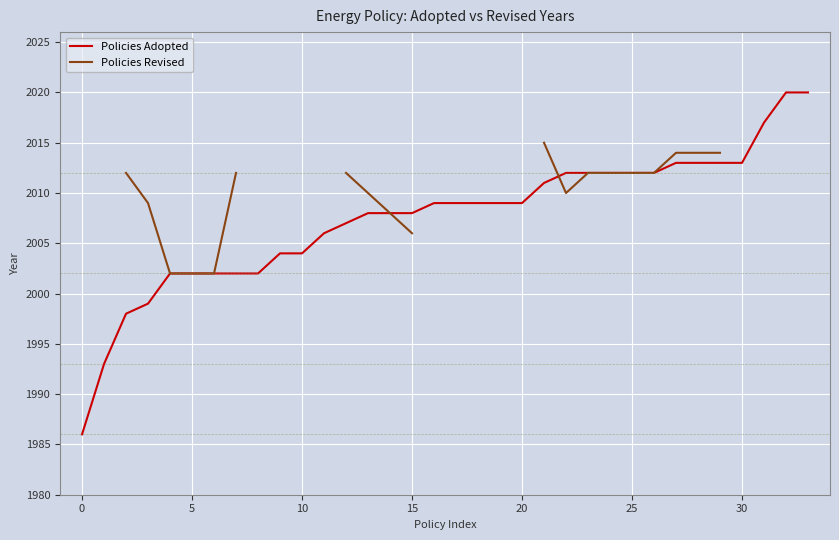

What is the greatest value displayed?

2020